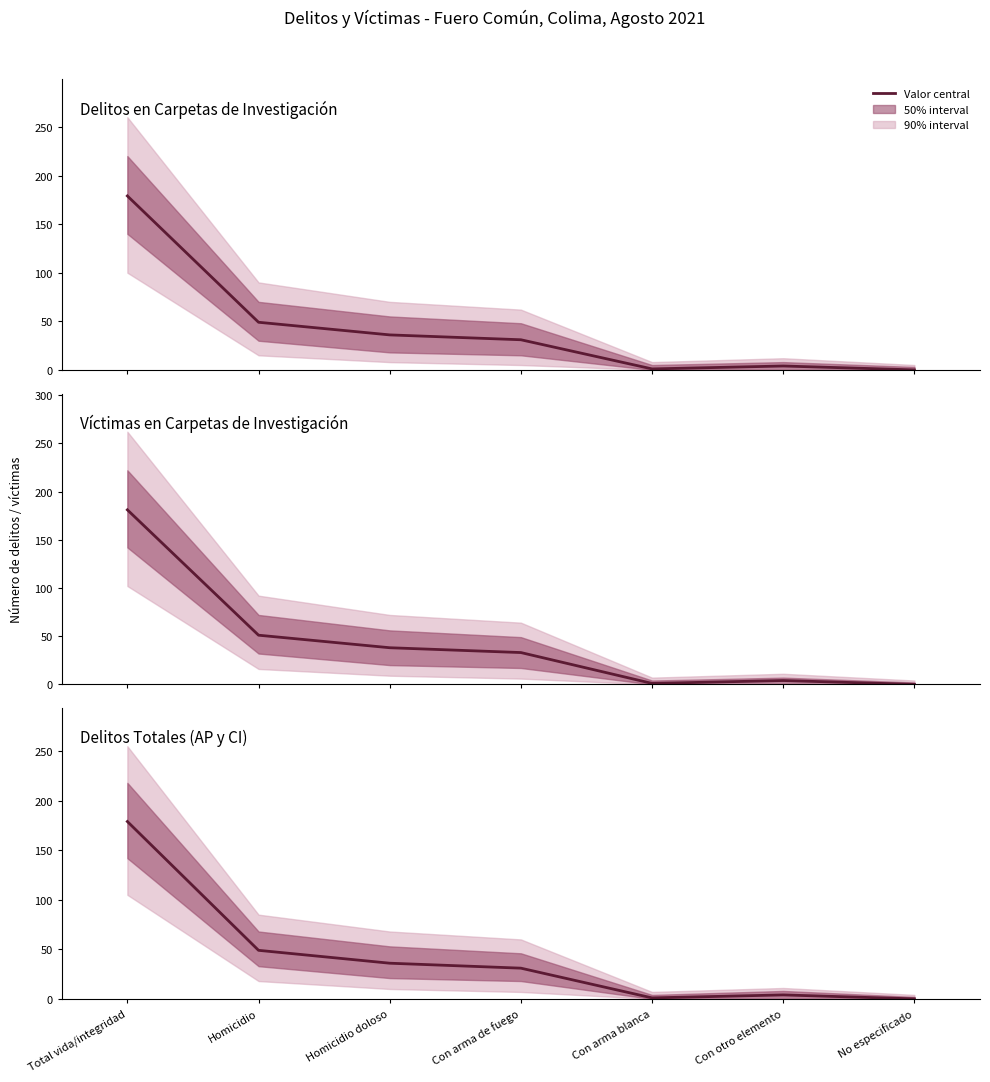

True or false: Víctimas en Carpetas de Investigación and Delitos Totales (AP y CI) intersect in this chart.

False